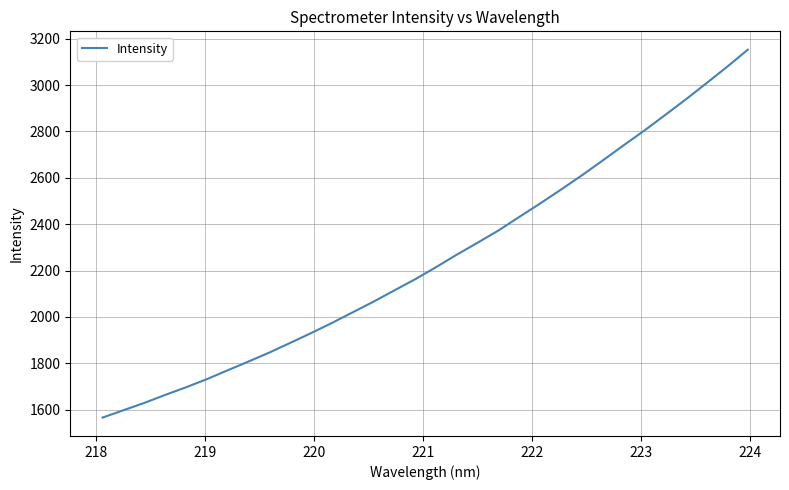

What is the difference between the maximum and minimum values?

1586.7